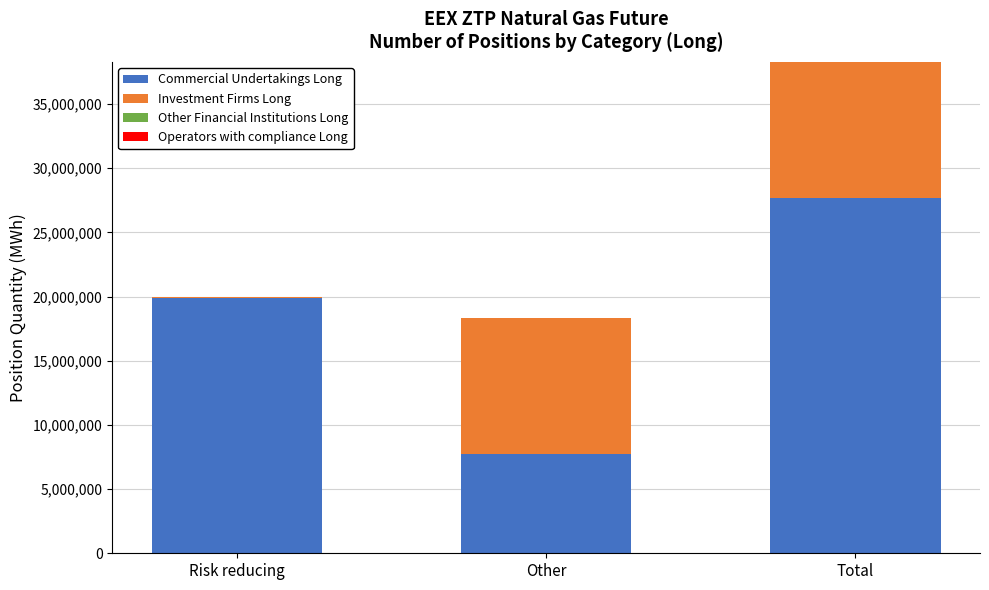

Reading left to right, transcribe the values for Commercial Undertakings Long.

Risk reducing=19897824	Other=7757437	Total=27655261